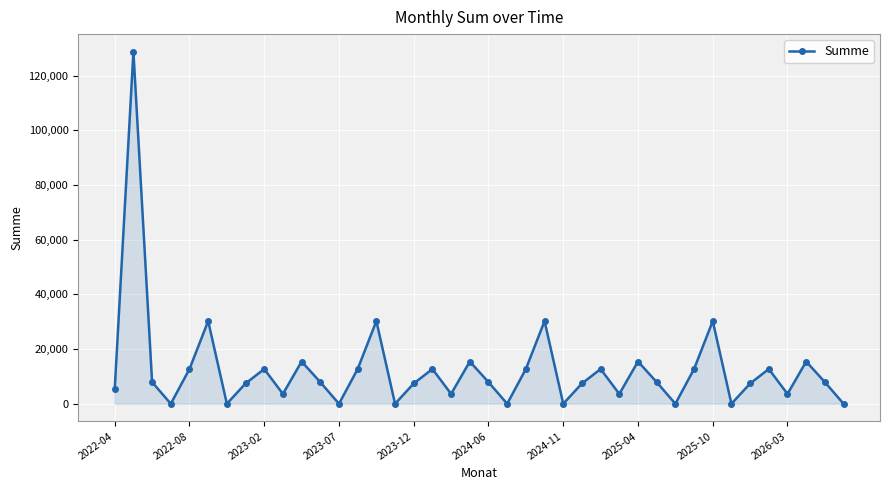

What is the average value?

12548.3